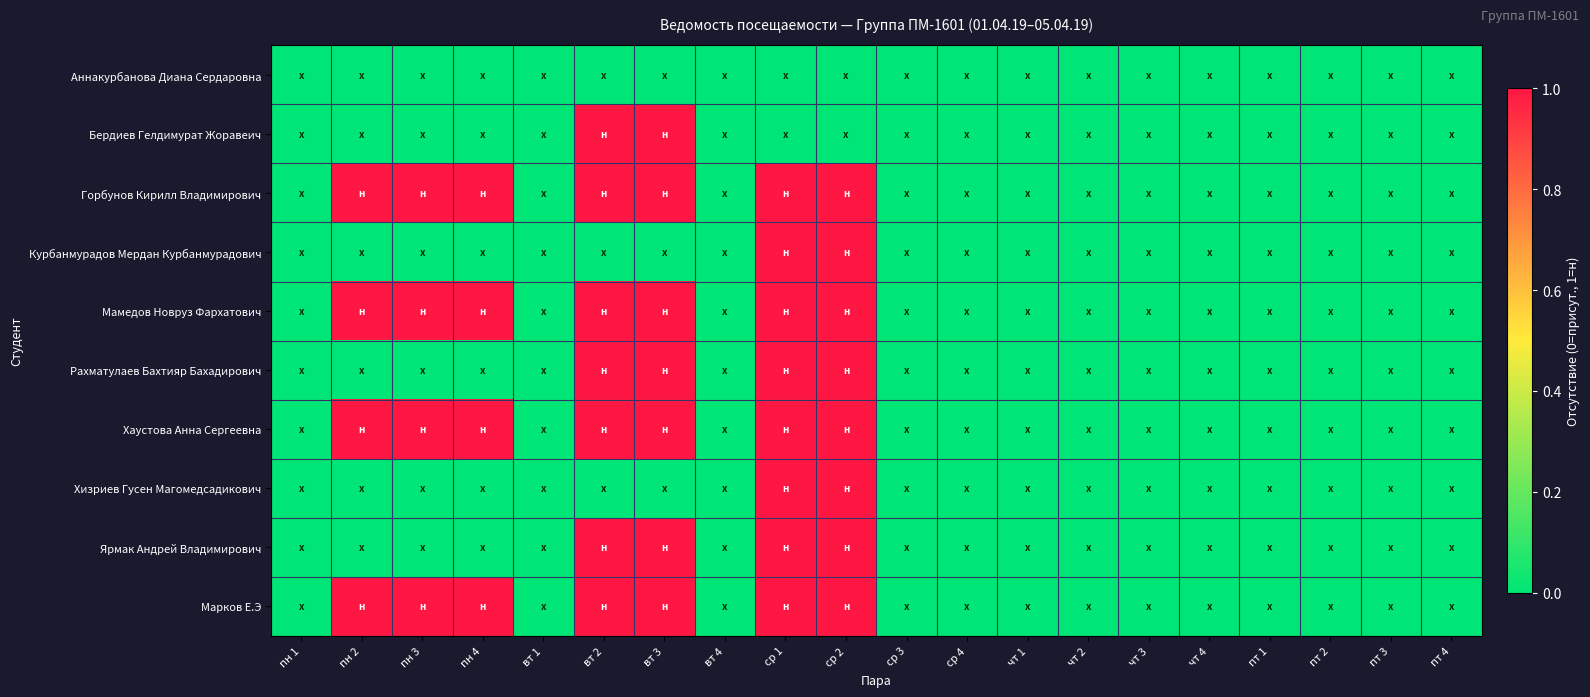

Reading left to right, transcribe all the data shown in this chart.

Аннакурбанова Диана Сердаровна: пн 1=0	пн 2=0	пн 3=0	пн 4=0	вт 1=0	вт 2=0	вт 3=0	вт 4=0	ср 1=0	ср 2=0	ср 3=0	ср 4=0	чт 1=0	чт 2=0	чт 3=0	чт 4=0	пт 1=0	пт 2=0	пт 3=0	пт 4=0
Бердиев Гелдимурат Жоравеич: пн 1=0	пн 2=0	пн 3=0	пн 4=0	вт 1=0	вт 2=1	вт 3=1	вт 4=0	ср 1=0	ср 2=0	ср 3=0	ср 4=0	чт 1=0	чт 2=0	чт 3=0	чт 4=0	пт 1=0	пт 2=0	пт 3=0	пт 4=0
Горбунов Кирилл Владимирович: пн 1=0	пн 2=1	пн 3=1	пн 4=1	вт 1=0	вт 2=1	вт 3=1	вт 4=0	ср 1=1	ср 2=1	ср 3=0	ср 4=0	чт 1=0	чт 2=0	чт 3=0	чт 4=0	пт 1=0	пт 2=0	пт 3=0	пт 4=0
Курбанмурадов Мердан Курбанмурадович: пн 1=0	пн 2=0	пн 3=0	пн 4=0	вт 1=0	вт 2=0	вт 3=0	вт 4=0	ср 1=1	ср 2=1	ср 3=0	ср 4=0	чт 1=0	чт 2=0	чт 3=0	чт 4=0	пт 1=0	пт 2=0	пт 3=0	пт 4=0
Мамедов Новруз Фархатович: пн 1=0	пн 2=1	пн 3=1	пн 4=1	вт 1=0	вт 2=1	вт 3=1	вт 4=0	ср 1=1	ср 2=1	ср 3=0	ср 4=0	чт 1=0	чт 2=0	чт 3=0	чт 4=0	пт 1=0	пт 2=0	пт 3=0	пт 4=0
Рахматулаев Бахтияр Бахадирович: пн 1=0	пн 2=0	пн 3=0	пн 4=0	вт 1=0	вт 2=1	вт 3=1	вт 4=0	ср 1=1	ср 2=1	ср 3=0	ср 4=0	чт 1=0	чт 2=0	чт 3=0	чт 4=0	пт 1=0	пт 2=0	пт 3=0	пт 4=0
Хаустова Анна Сергеевна: пн 1=0	пн 2=1	пн 3=1	пн 4=1	вт 1=0	вт 2=1	вт 3=1	вт 4=0	ср 1=1	ср 2=1	ср 3=0	ср 4=0	чт 1=0	чт 2=0	чт 3=0	чт 4=0	пт 1=0	пт 2=0	пт 3=0	пт 4=0
Хизриев Гусен Магомедсадикович: пн 1=0	пн 2=0	пн 3=0	пн 4=0	вт 1=0	вт 2=0	вт 3=0	вт 4=0	ср 1=1	ср 2=1	ср 3=0	ср 4=0	чт 1=0	чт 2=0	чт 3=0	чт 4=0	пт 1=0	пт 2=0	пт 3=0	пт 4=0
Ярмак Андрей Владимирович: пн 1=0	пн 2=0	пн 3=0	пн 4=0	вт 1=0	вт 2=1	вт 3=1	вт 4=0	ср 1=1	ср 2=1	ср 3=0	ср 4=0	чт 1=0	чт 2=0	чт 3=0	чт 4=0	пт 1=0	пт 2=0	пт 3=0	пт 4=0
Марков Е.Э: пн 1=0	пн 2=1	пн 3=1	пн 4=1	вт 1=0	вт 2=1	вт 3=1	вт 4=0	ср 1=1	ср 2=1	ср 3=0	ср 4=0	чт 1=0	чт 2=0	чт 3=0	чт 4=0	пт 1=0	пт 2=0	пт 3=0	пт 4=0